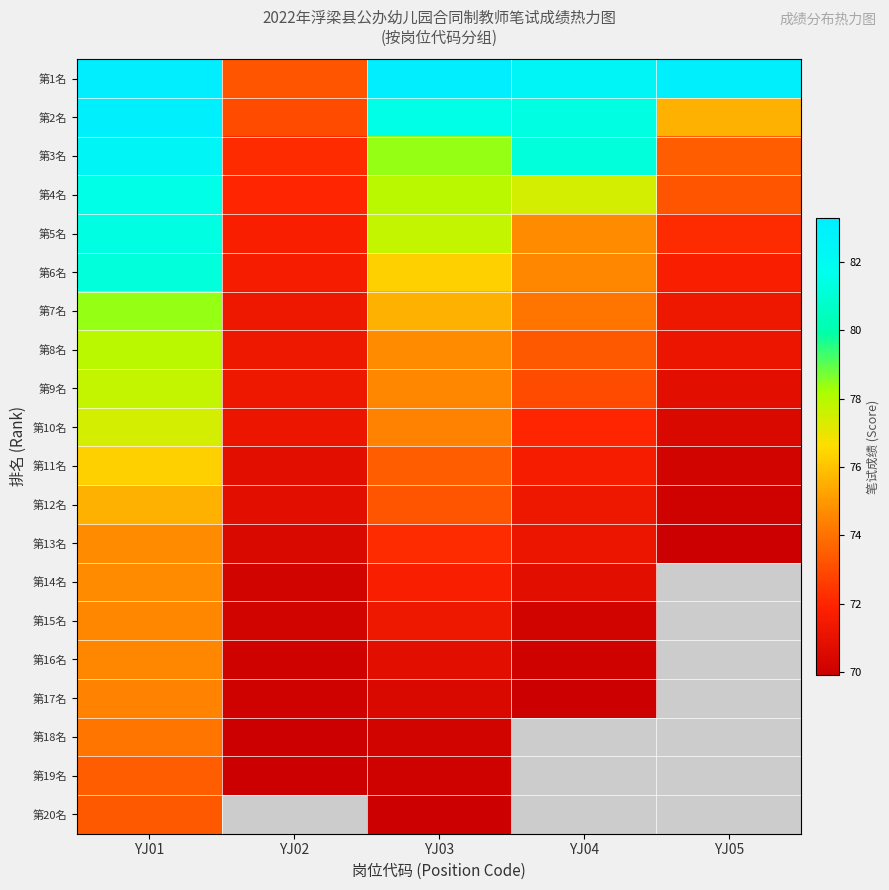

Which category has the lowest value in the 第15名 series?

YJ02